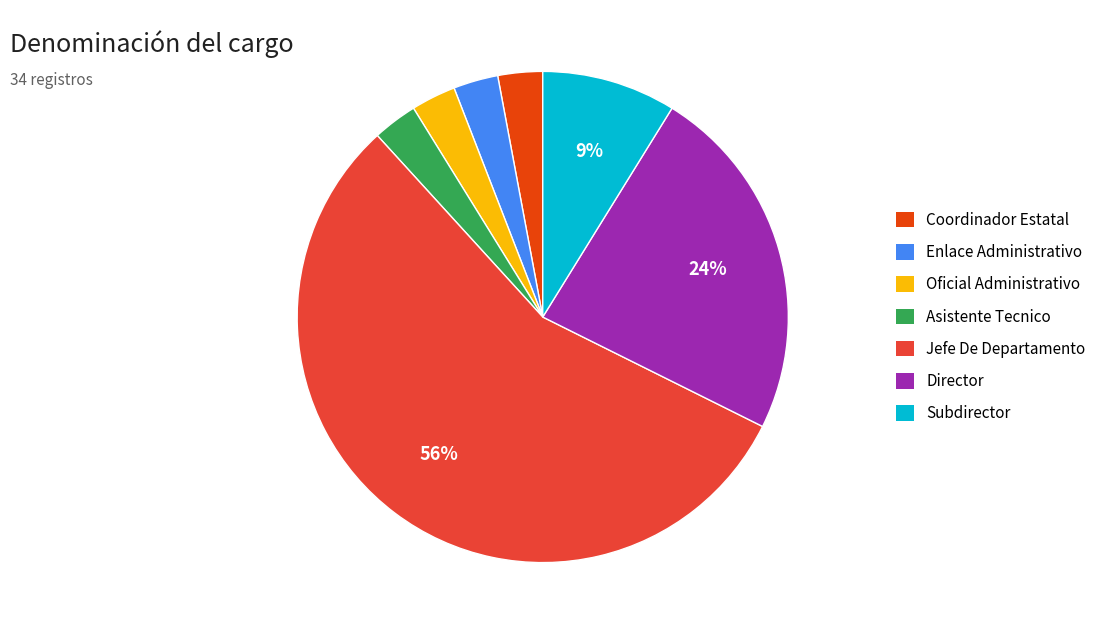

Count the number of slices in the pie.

7